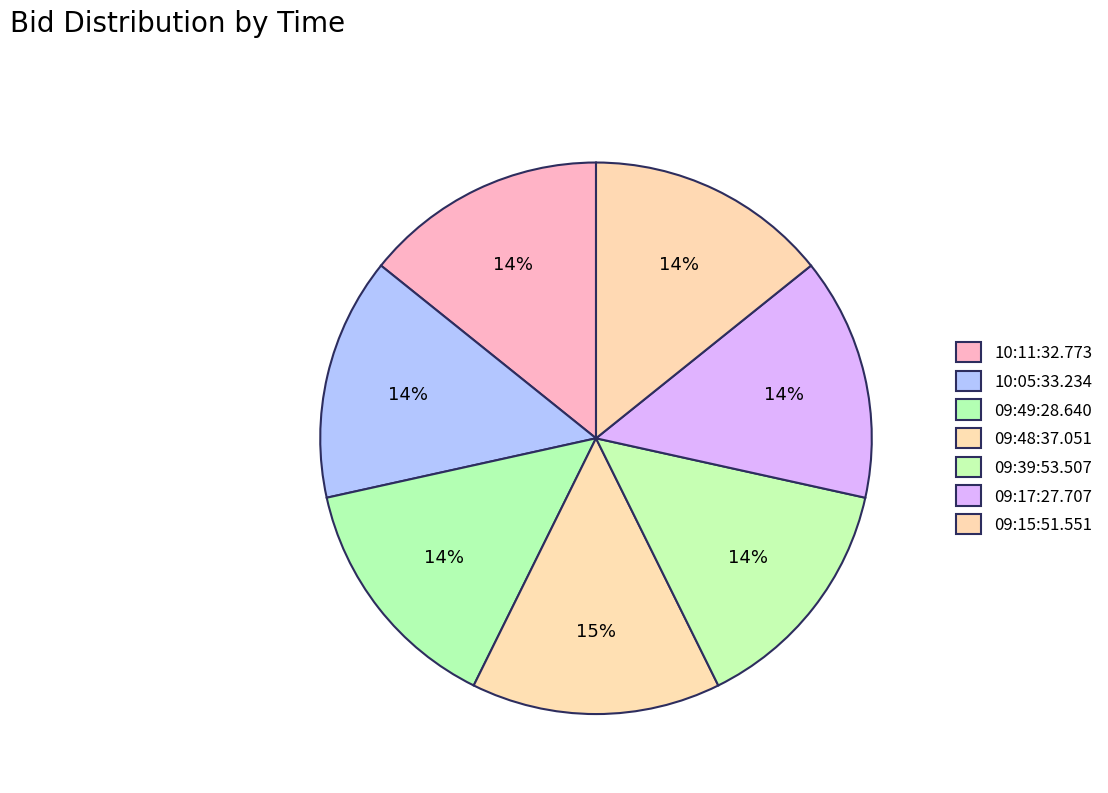

Count the number of slices in the pie.

7